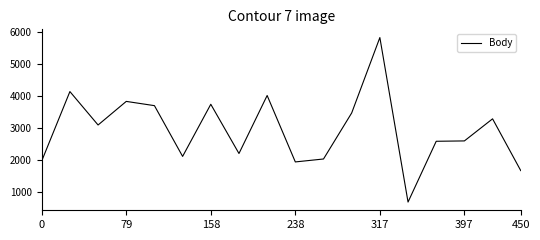

What is the greatest value displayed?

5831